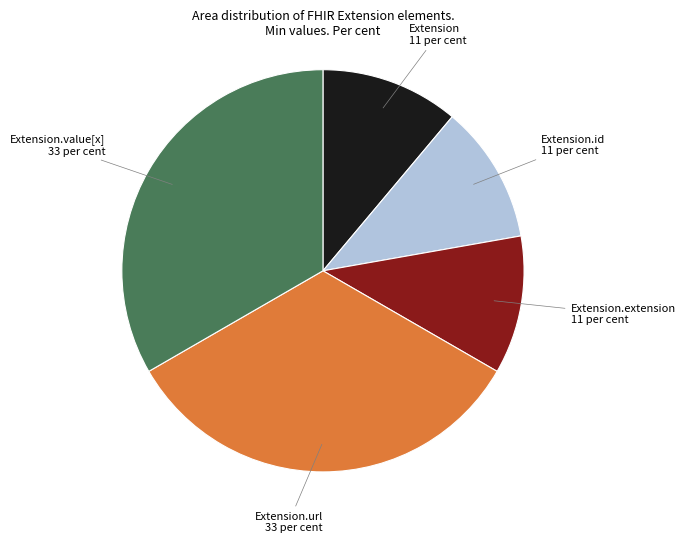

Is it true that Extension is 1% of the pie?

False